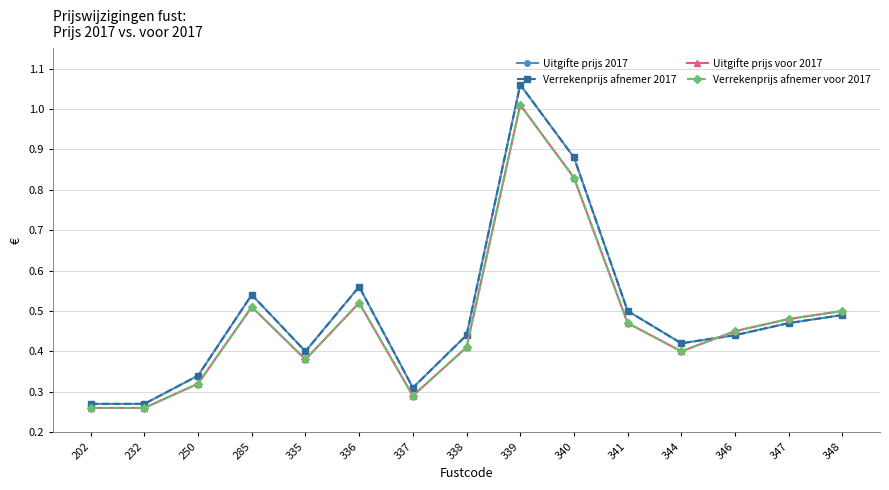

Which series has the widest spread of values?

Uitgifte prijs 2017